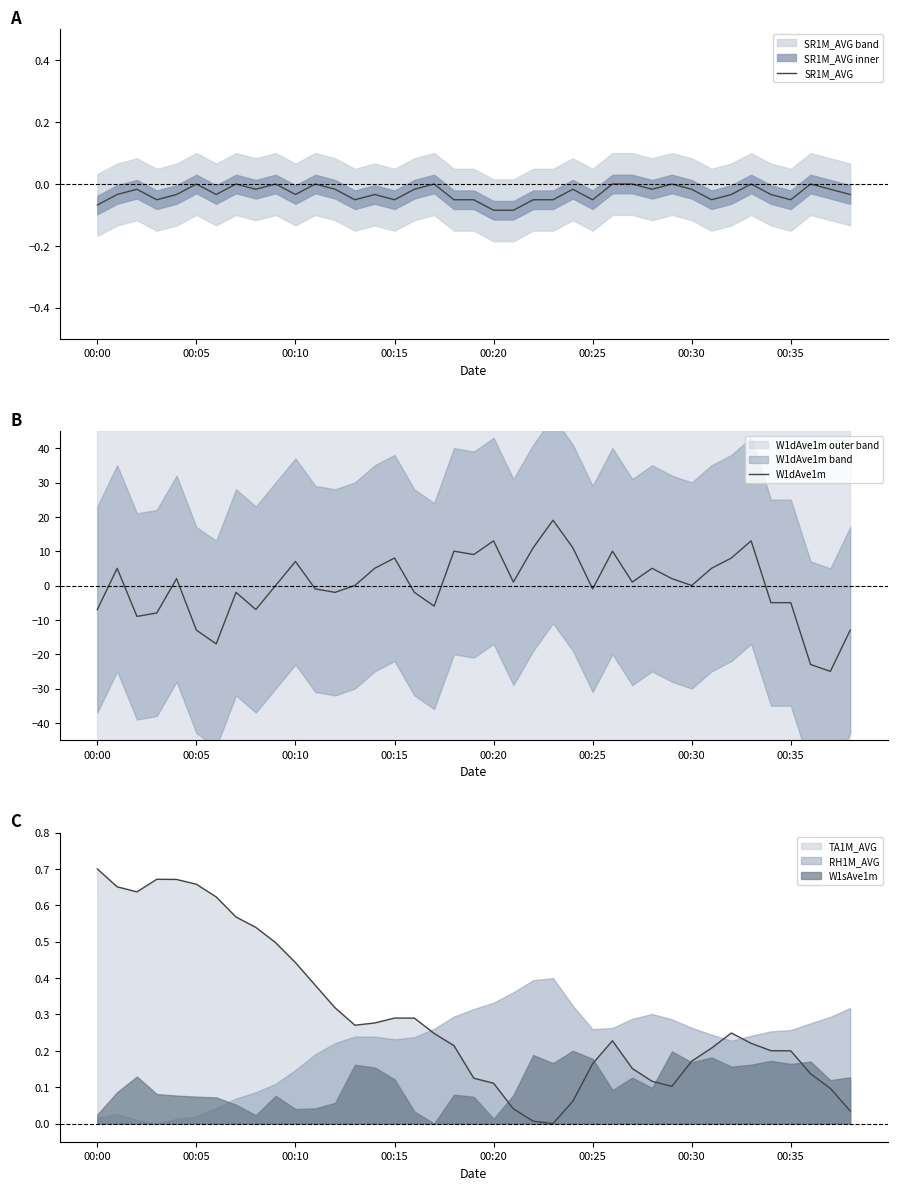

True or false: W1dAve1m and SR1M_AVG cross at least once.

True